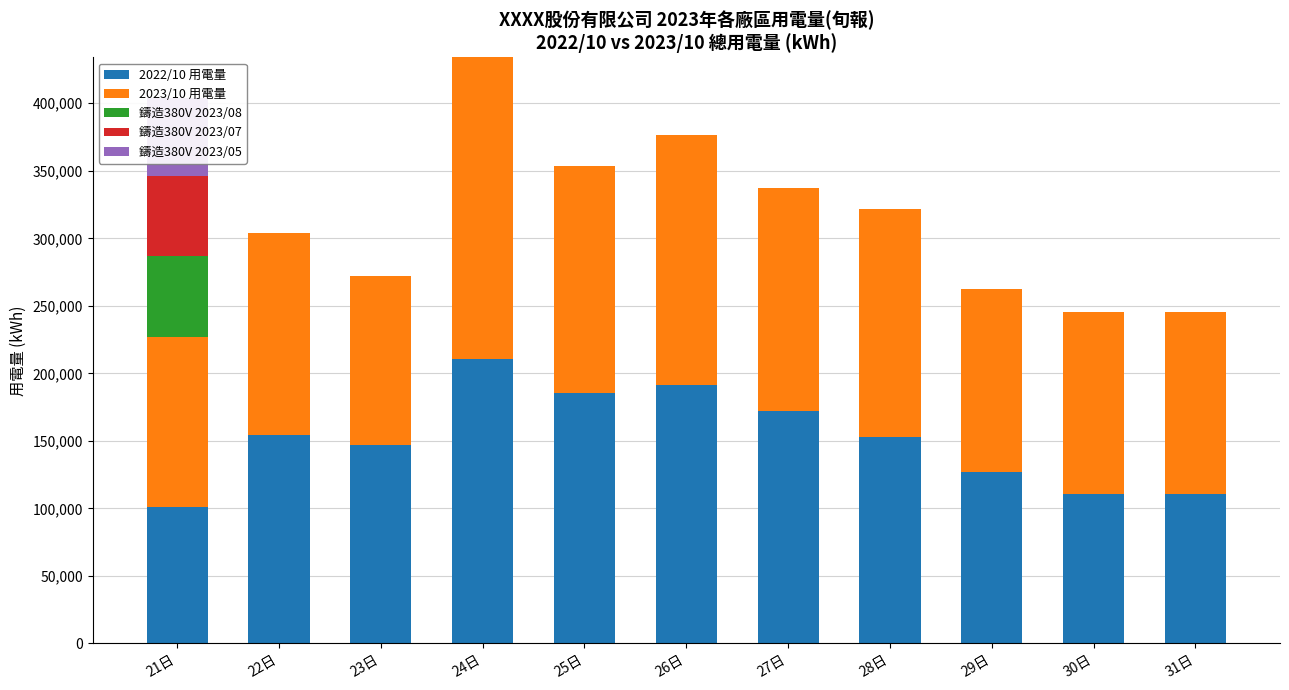

Reading left to right, what are all the values shown in this chart?

2022/10 用電量: 101351.5	154144.3	147259.8	210479.7	185358.1	191718.5	171797.0	152864.4	126978.0	110548.9	110548.9
2023/10 用電量: 125315.0	150055.3	124544.0	223541.0	168240.0	184541.0	165458.0	168541.0	135555.0	135247.0	135247.0
鑄造380V 2023/08: 60296.5	0.0	0.0	0.0	0.0	0.0	0.0	0.0	0.0	0.0	0.0
鑄造380V 2023/07: 58803.0	0.0	0.0	0.0	0.0	0.0	0.0	0.0	0.0	0.0	0.0
鑄造380V 2023/05: 58006.3	0.0	0.0	0.0	0.0	0.0	0.0	0.0	0.0	0.0	0.0